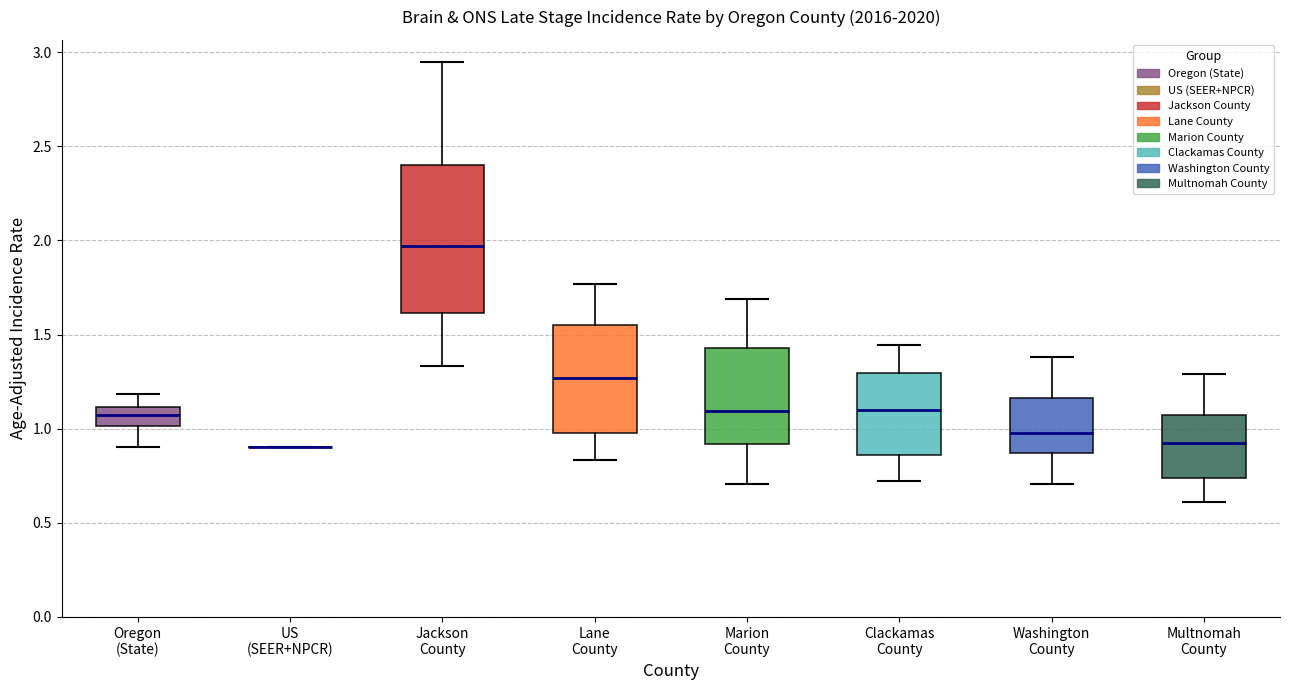

Where is the lower edge of the box for Marion County on the y-axis? The values are not printed on the chart, so give them approximately, as read against the axis.

0.90